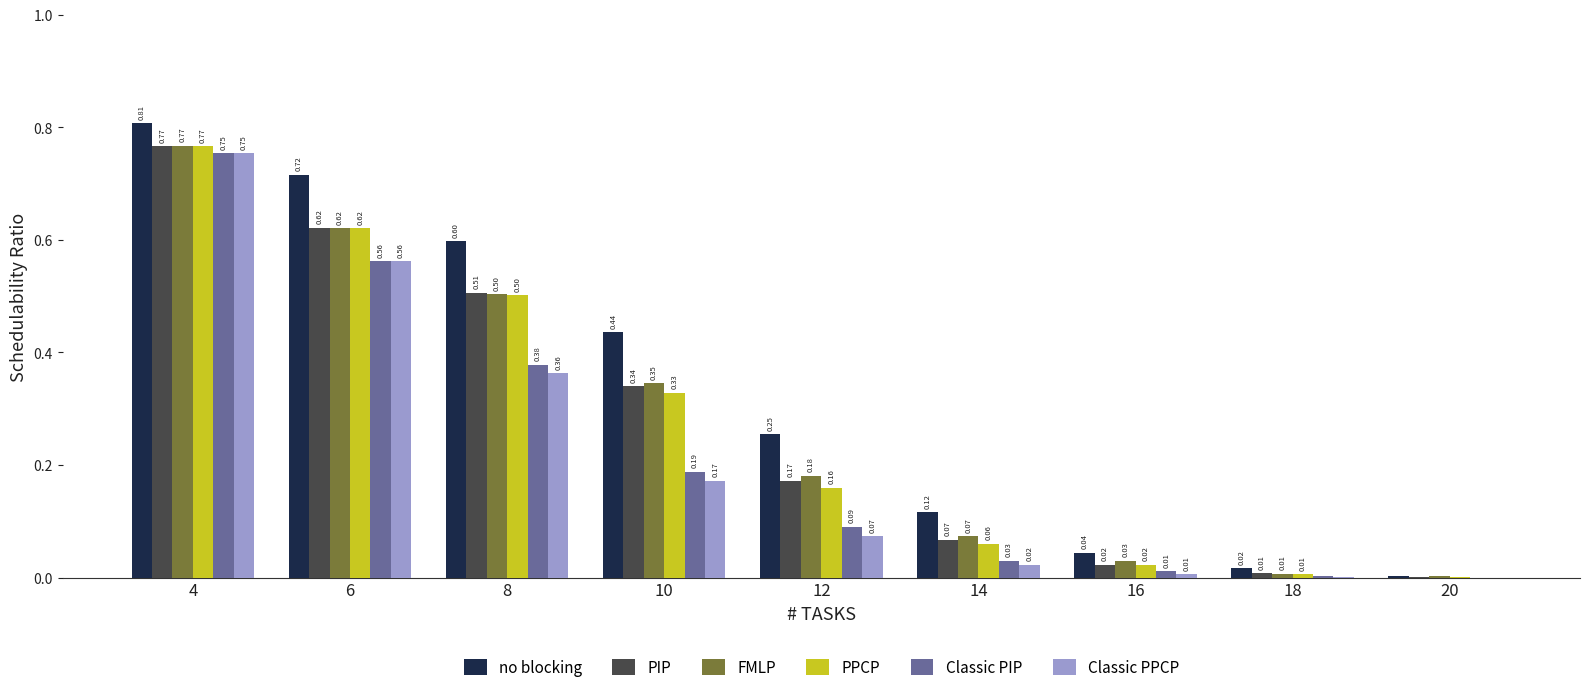

Count the number of categories in the chart.

9